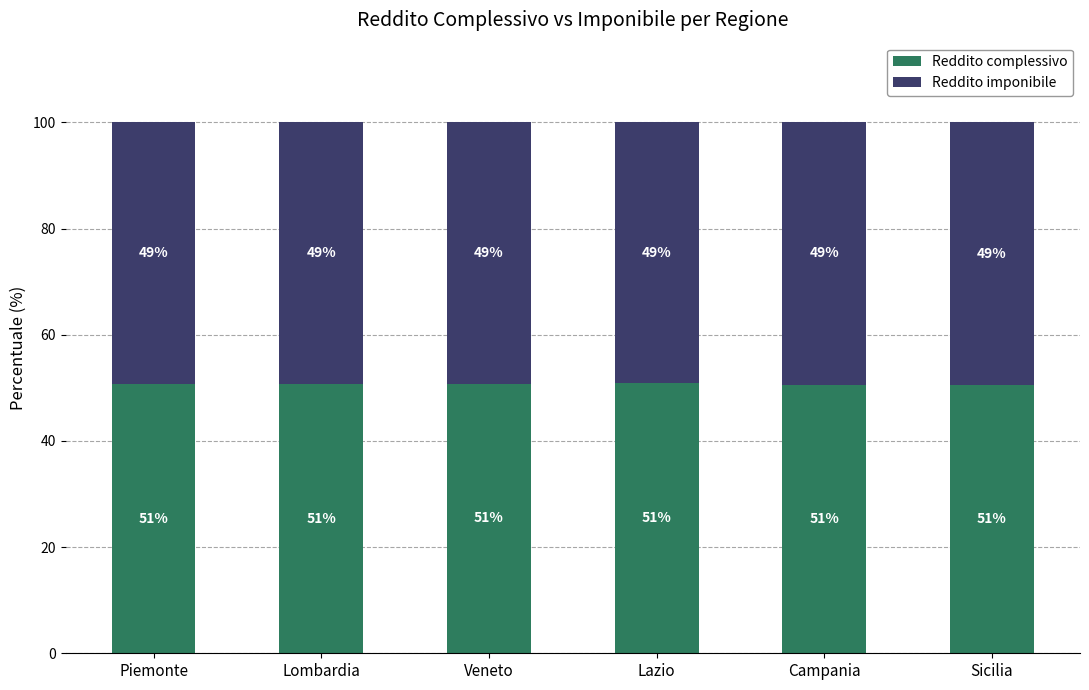

What is the lowest value of the Reddito complessivo series?

50.5